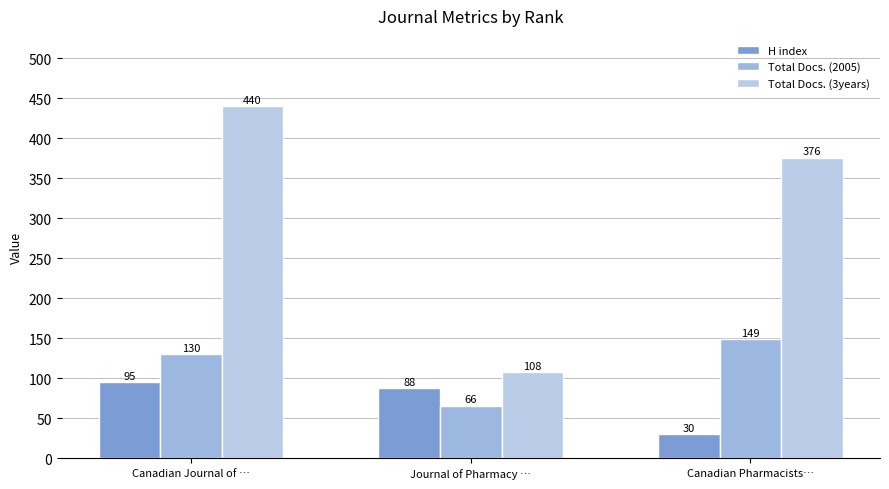

Count the number of data series in this chart.

3